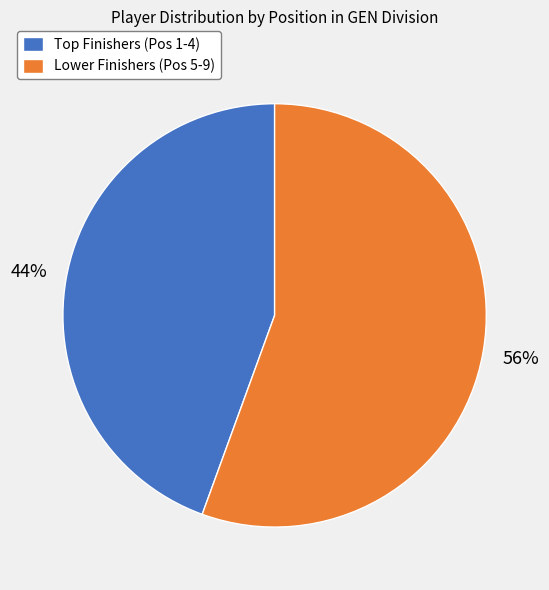

Is it true that Lower Finishers (Pos 5-9) is 70% of the pie?

False